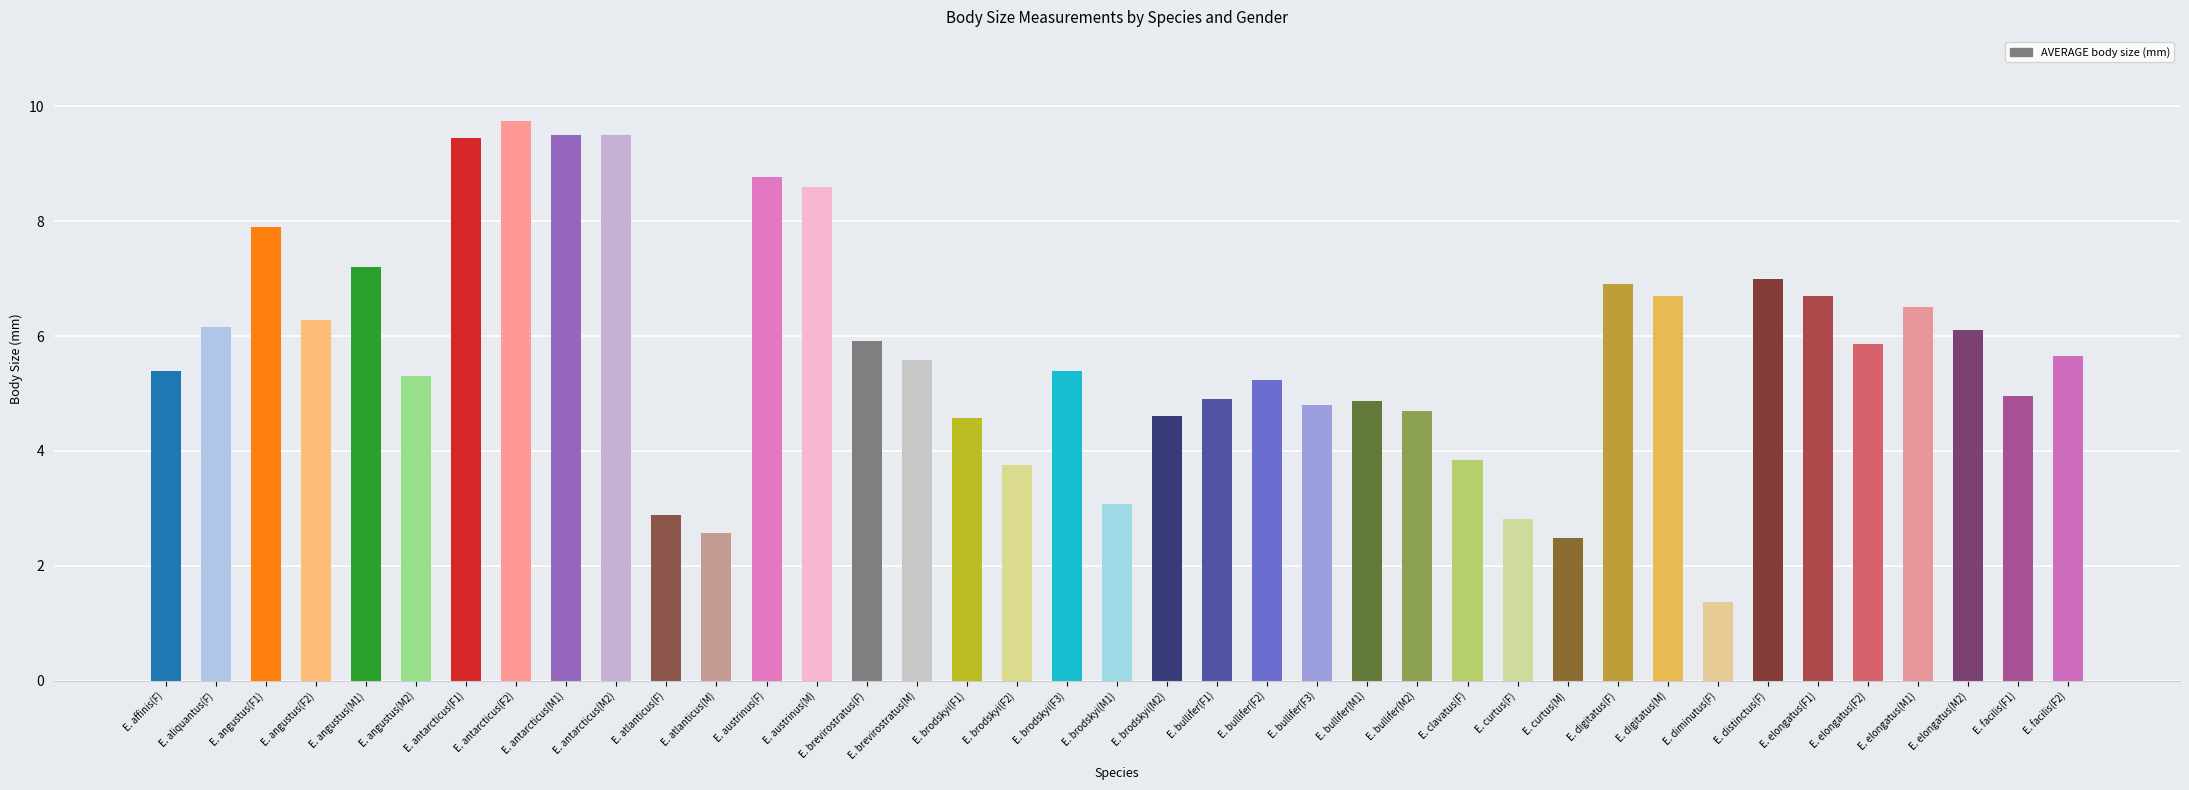

What is the difference between the values at E. brodskyi(F3) and E. atlanticus(F)?

2.5